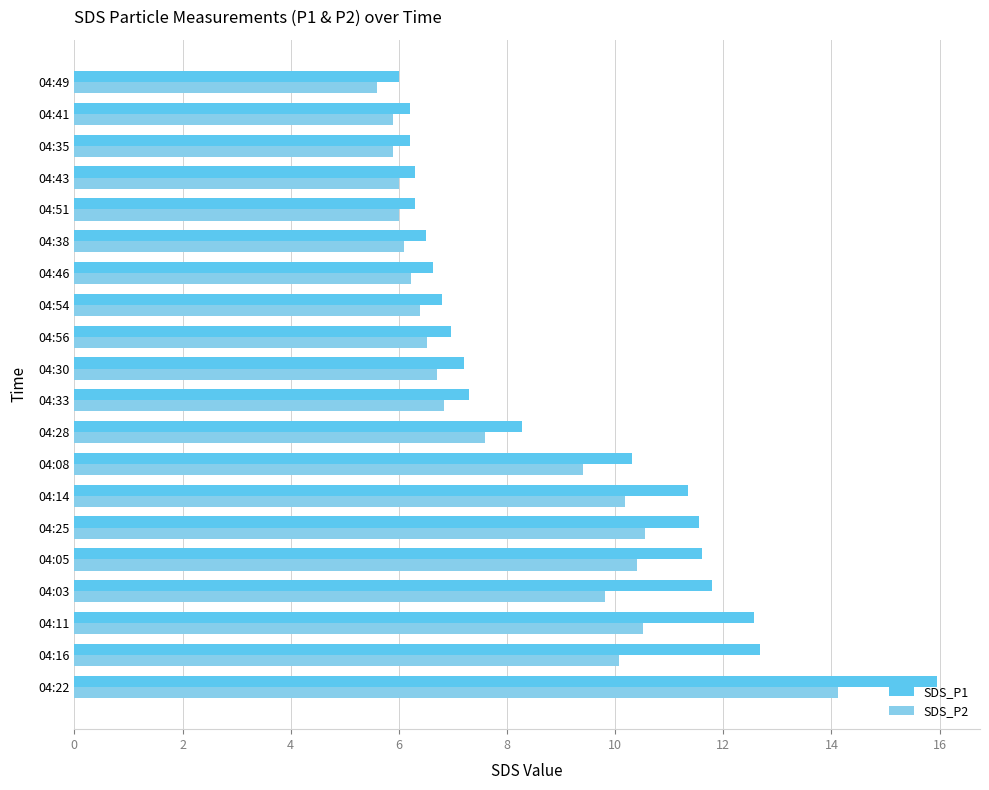

What is the lowest value of the SDS_P1 series?

6.0